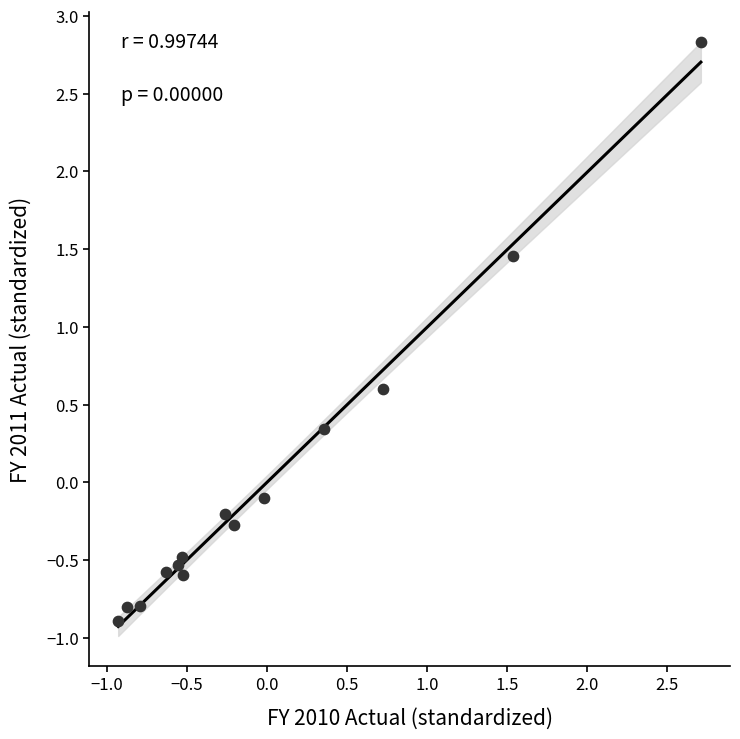

What is the range of X values (max minus min)?

3.6